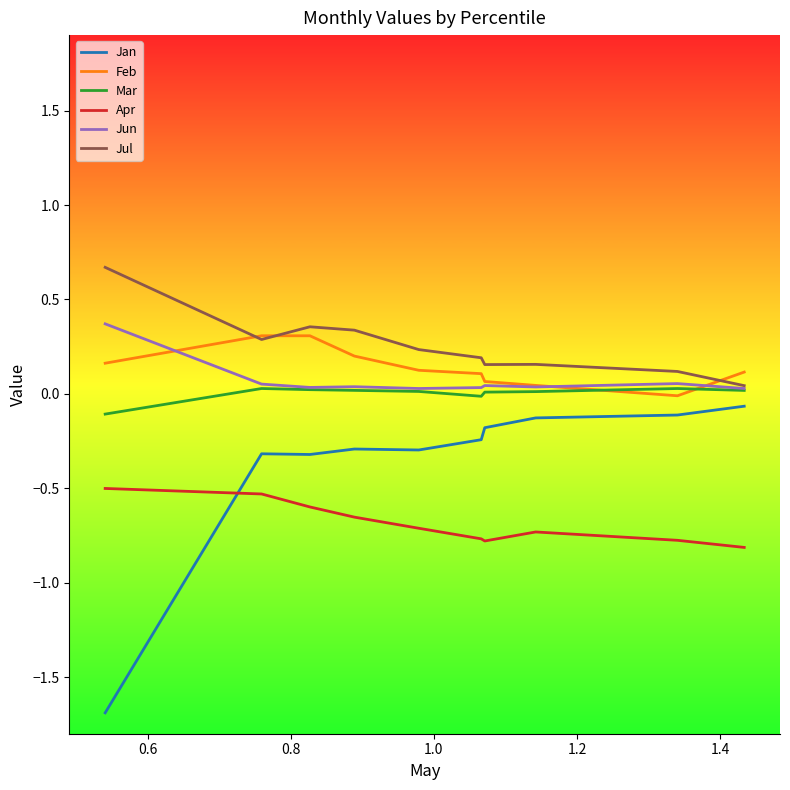

What is the greatest value displayed?

0.7